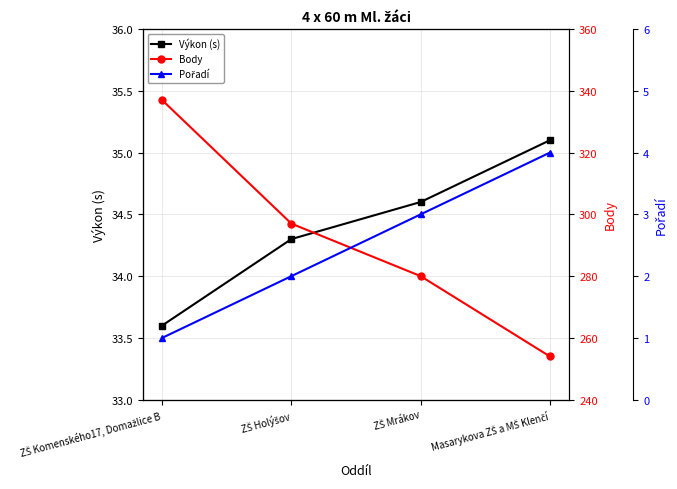

List the labels in order of Pořadí value, largest first.

Masarykova ZŠ a MŠ Klenčí, ZŠ Mrákov, ZŠ Holýšov, ZŠ Komenského17, Domažlice B